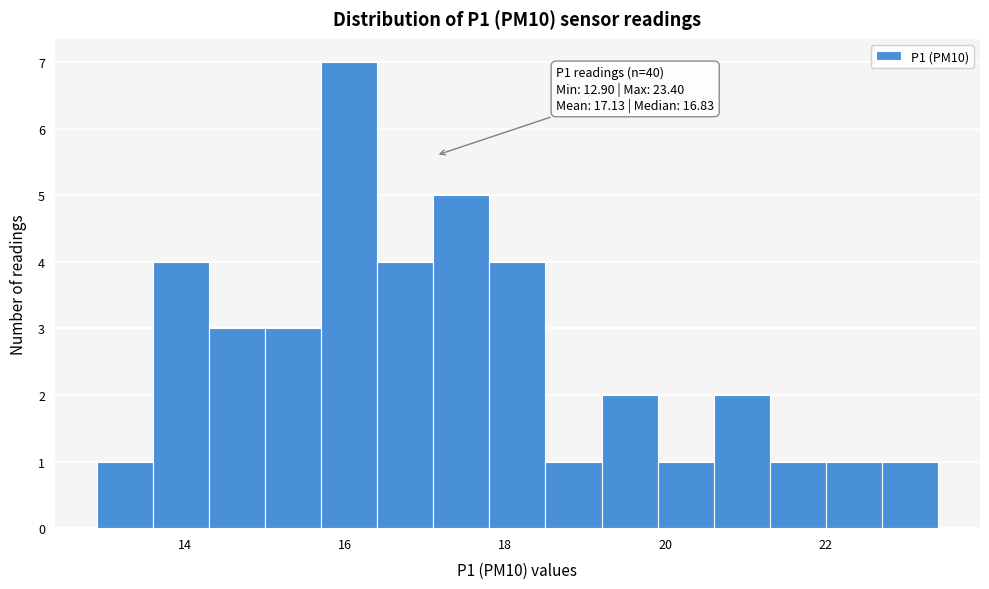

Read against the x-axis, roughly where is the centre of the tallest bar?

16.0